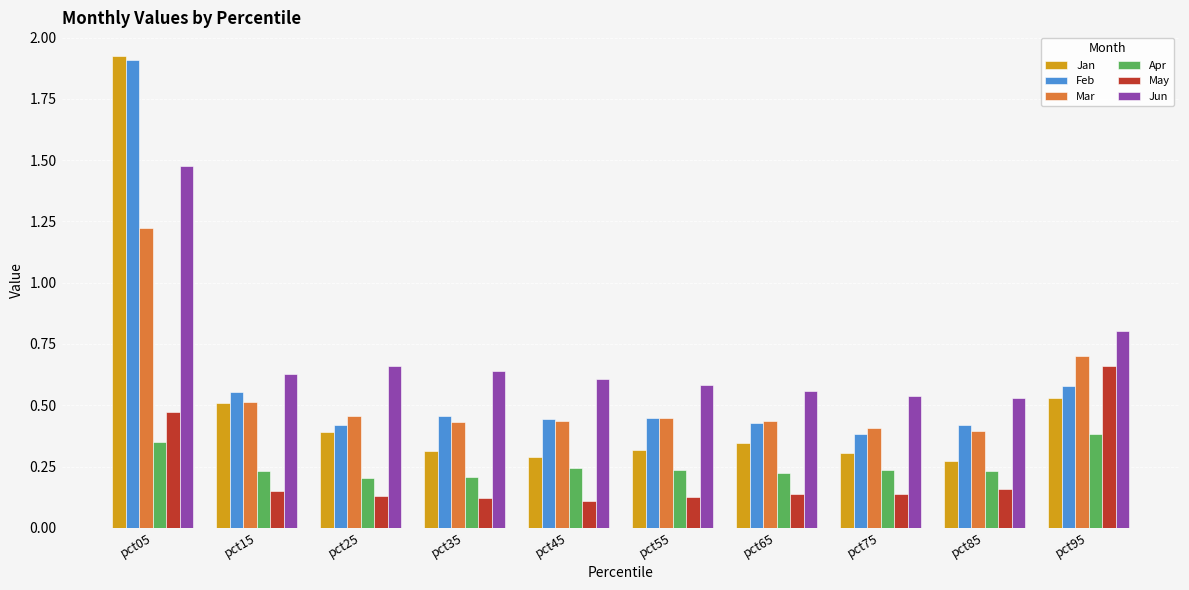

What is the sum of all Mar values?

5.4